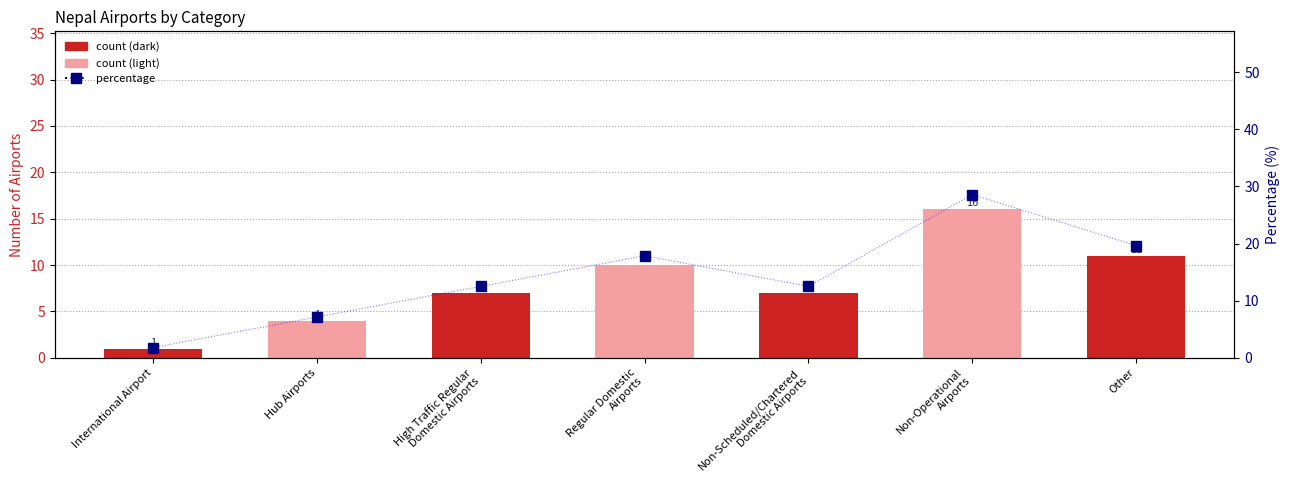

What is the average value of the Count series?

8.0